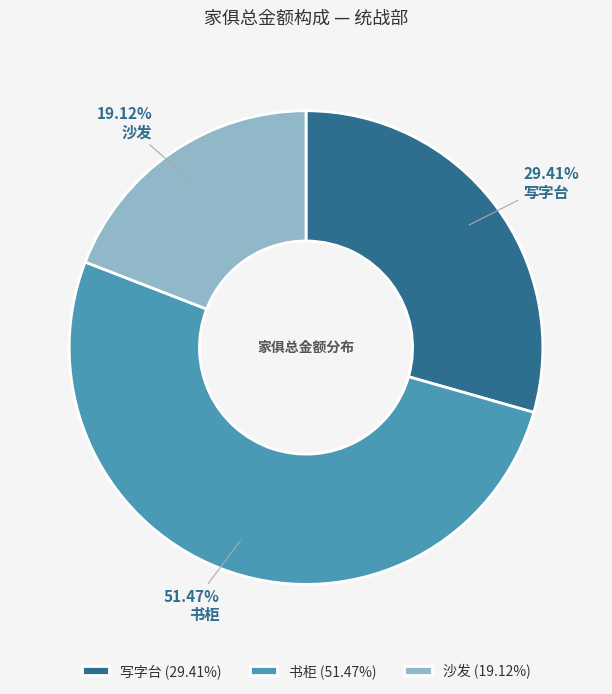

Does 沙发 represent more than half of the total?

No